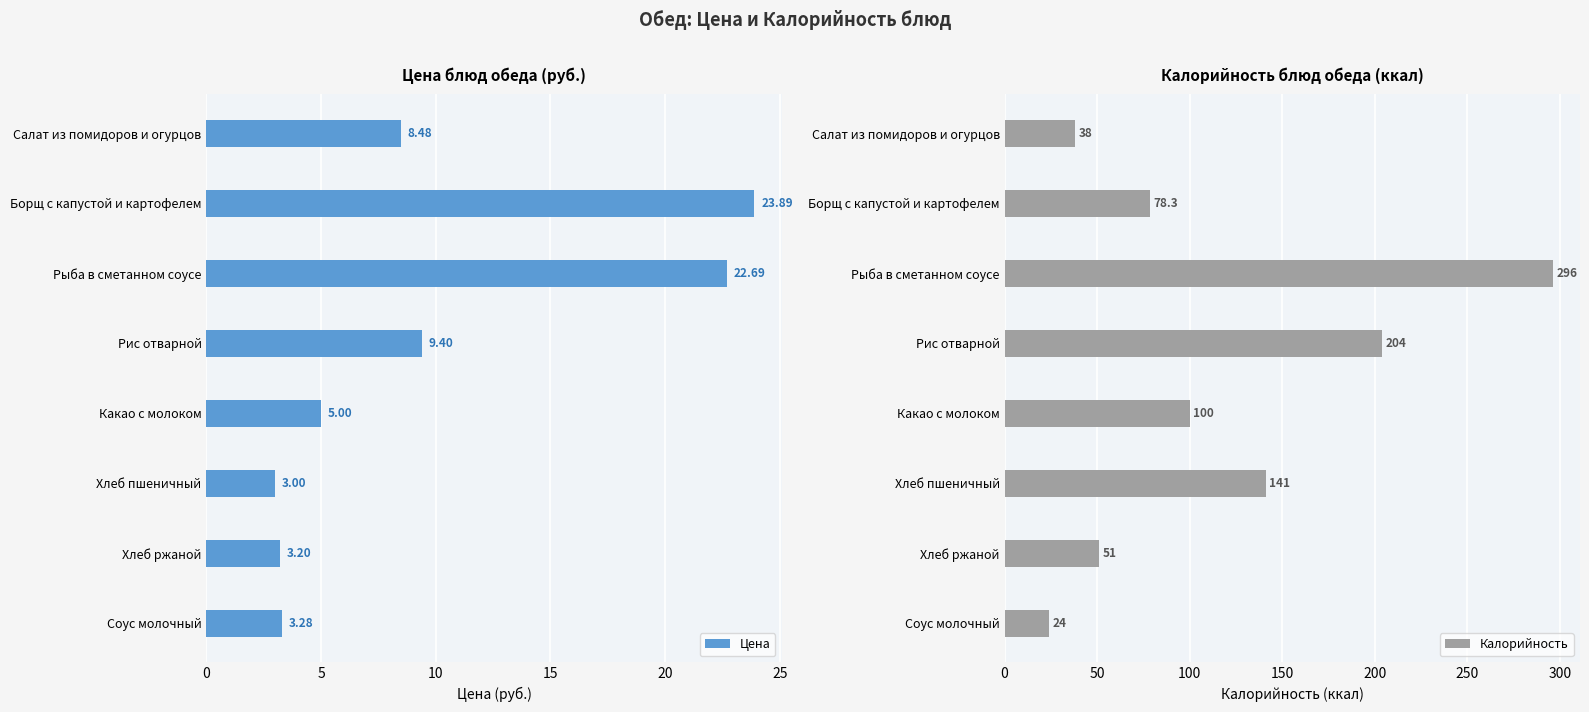

Which series has the largest total across all categories?

Калорийность